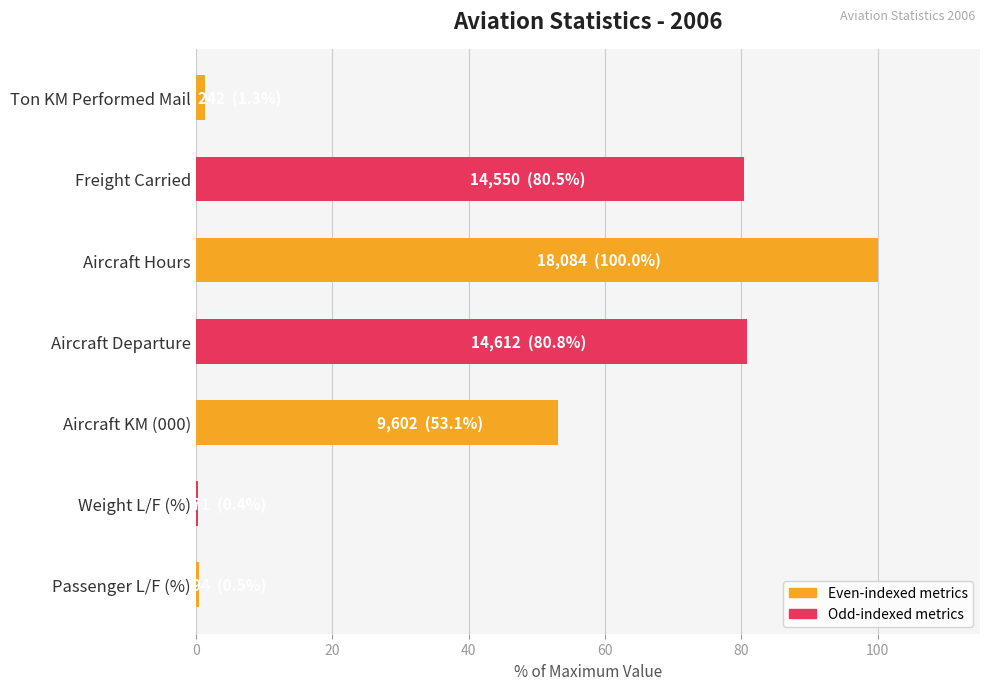

Approximately how many times larger is the value at Freight Carried compared to Aircraft KM (000)?

1.5